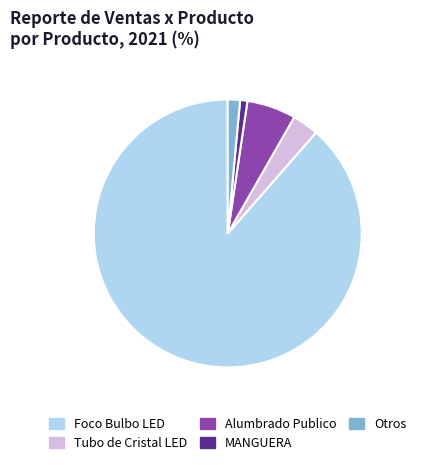

Does any single category account for the majority?

Yes